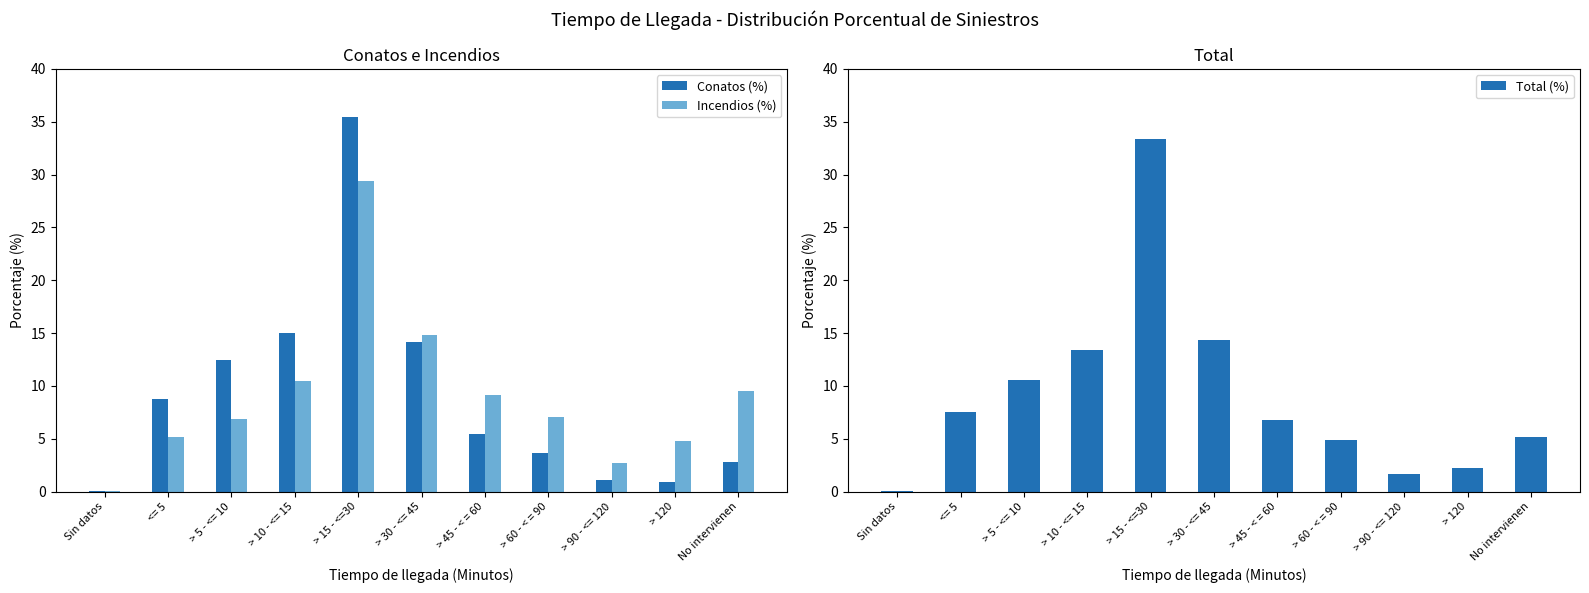

Is the value of Incendios (%) at <= 5 greater than the value of Total (%) at No intervienen?

No